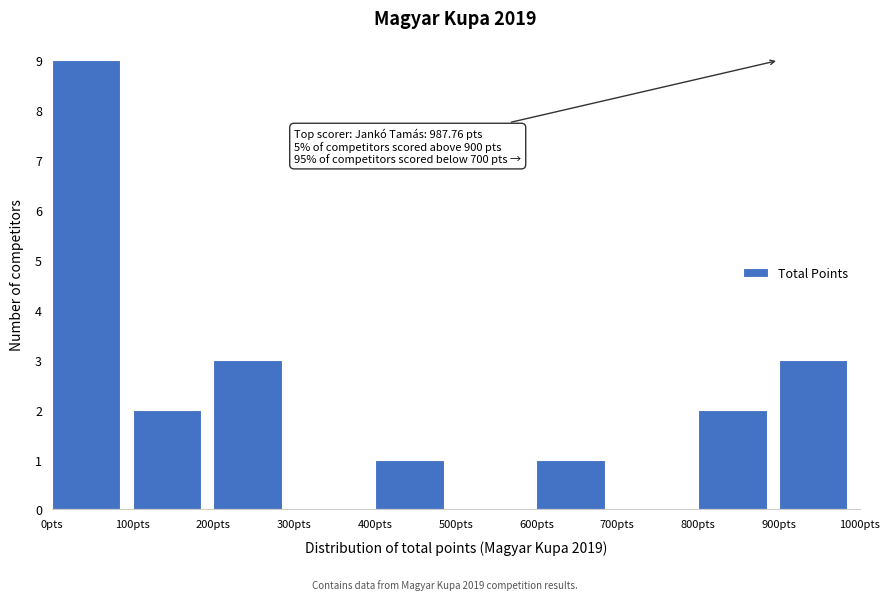

Which range on the x-axis has the tallest bar?

0 to 100